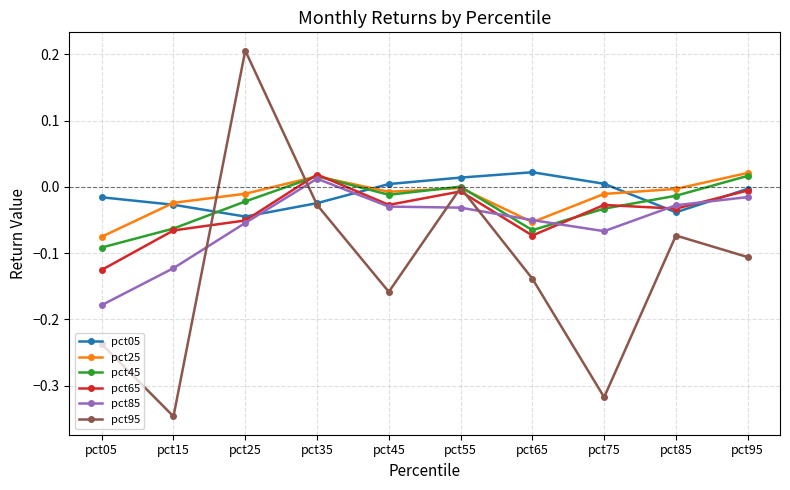

Which series has the largest range (max minus min)?

pct95